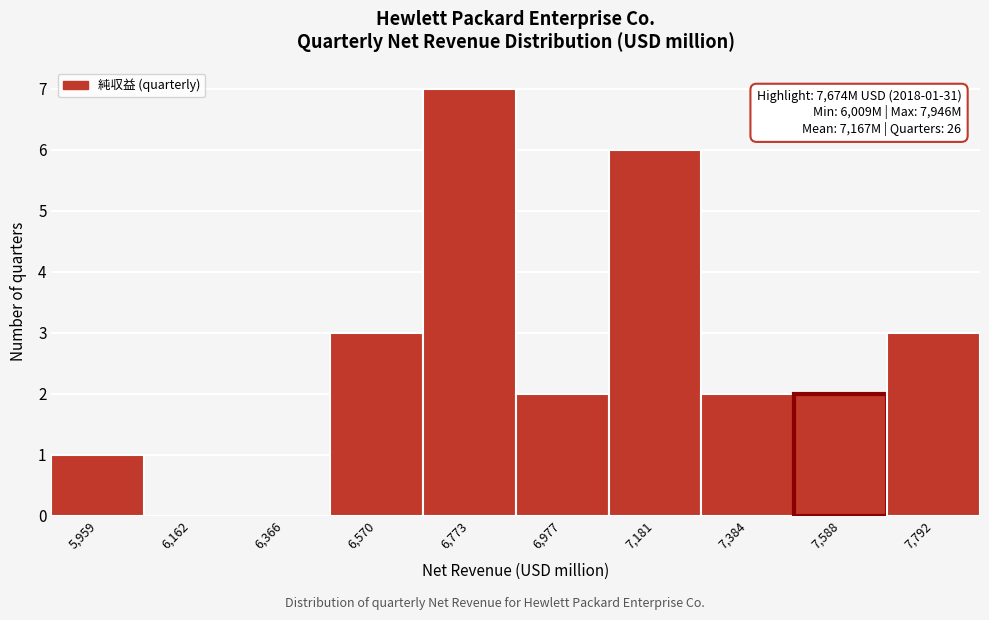

Reading right to left, transcribe all the data shown in this chart.

7,792=3	7,588=2	7,384=2	7,181=6	6,977=2	6,773=7	6,570=3	6,366=0	6,162=0	5,959=1